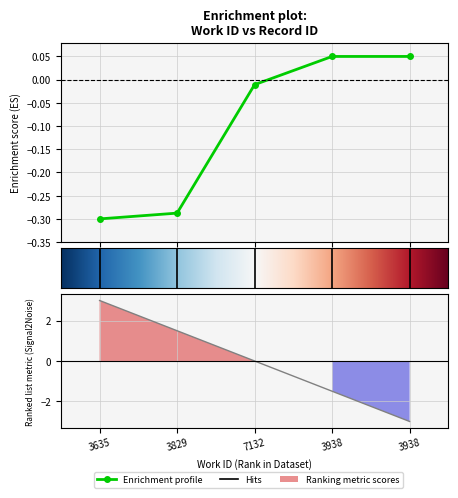

What is the label of the 5th point from the right?

3635